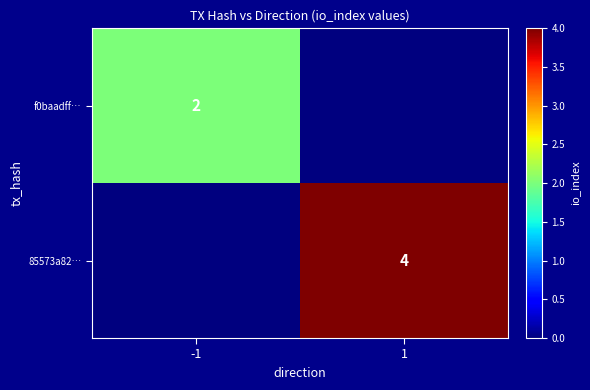

The f0baadff… series shows 2 at -1. True or false?

True